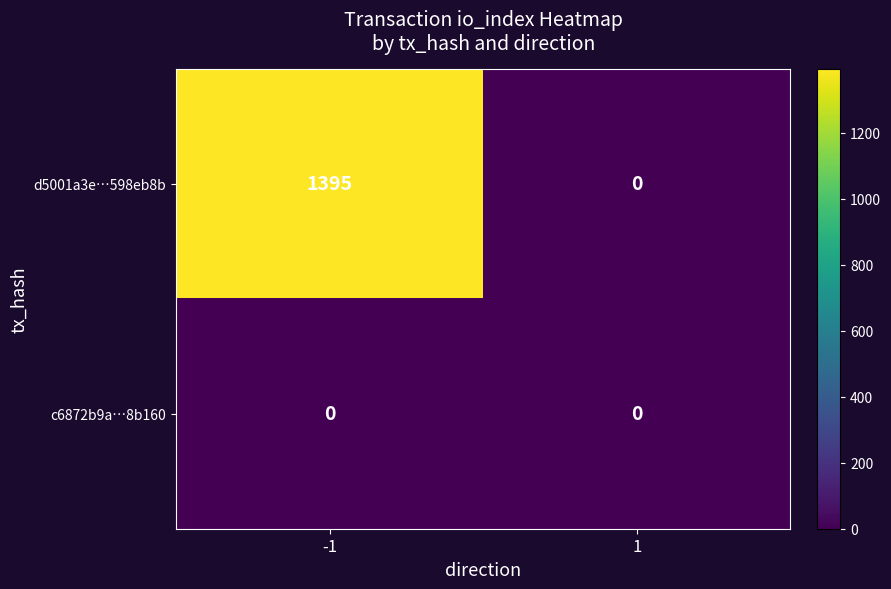

What is the spread (max minus min) of values at -1?

1395